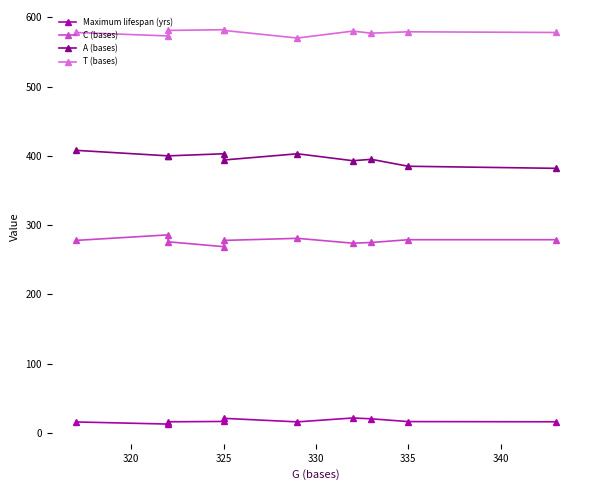

Which series has the largest range (max minus min)?

A (bases)